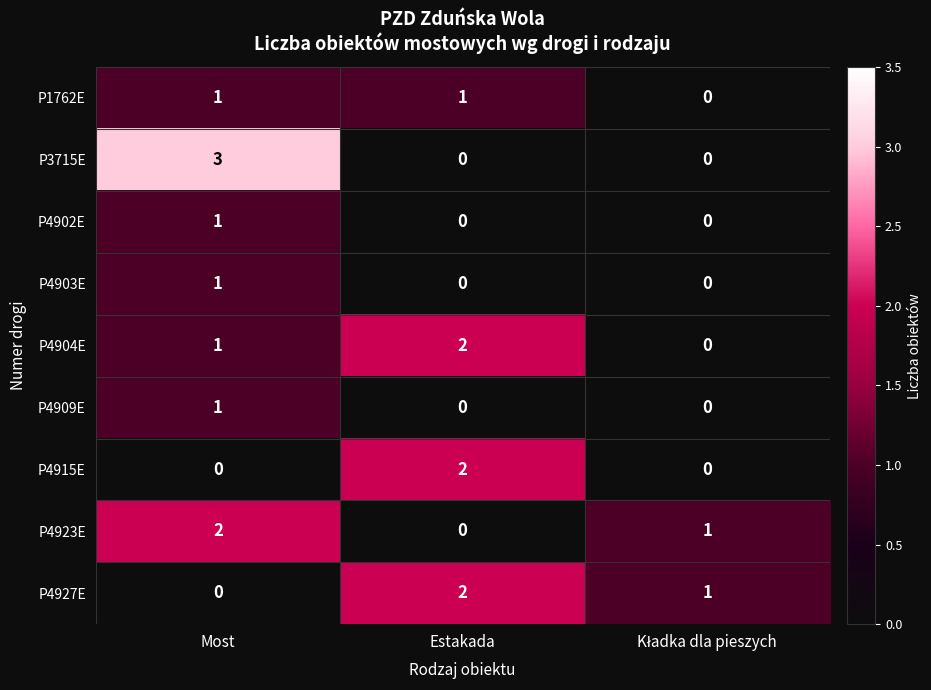

How many P4904E values are between 0 and 2?

3